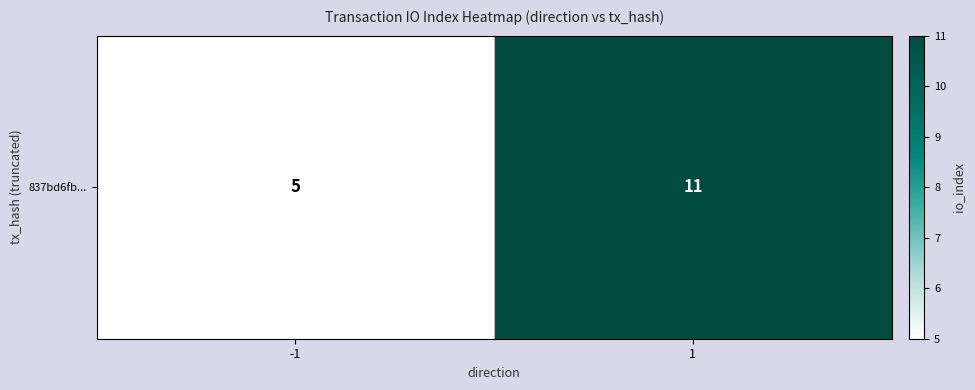

Rank the categories by value from lowest to highest.

-1, 1